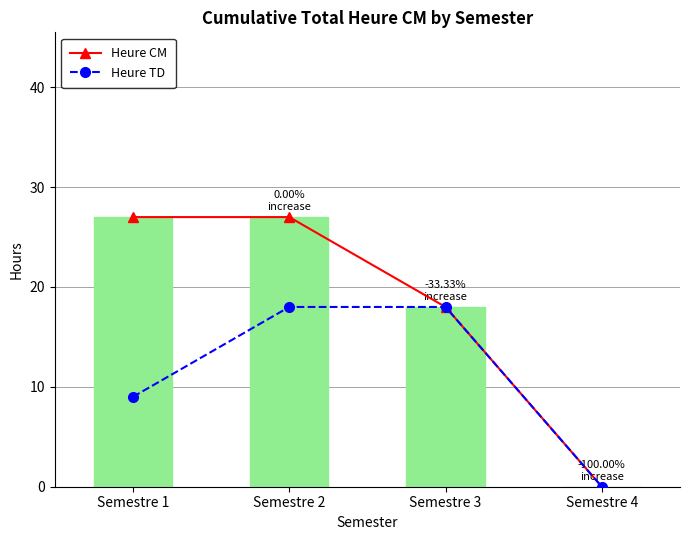

The Heure CM series shows 10 at Semestre 3. True or false?

False